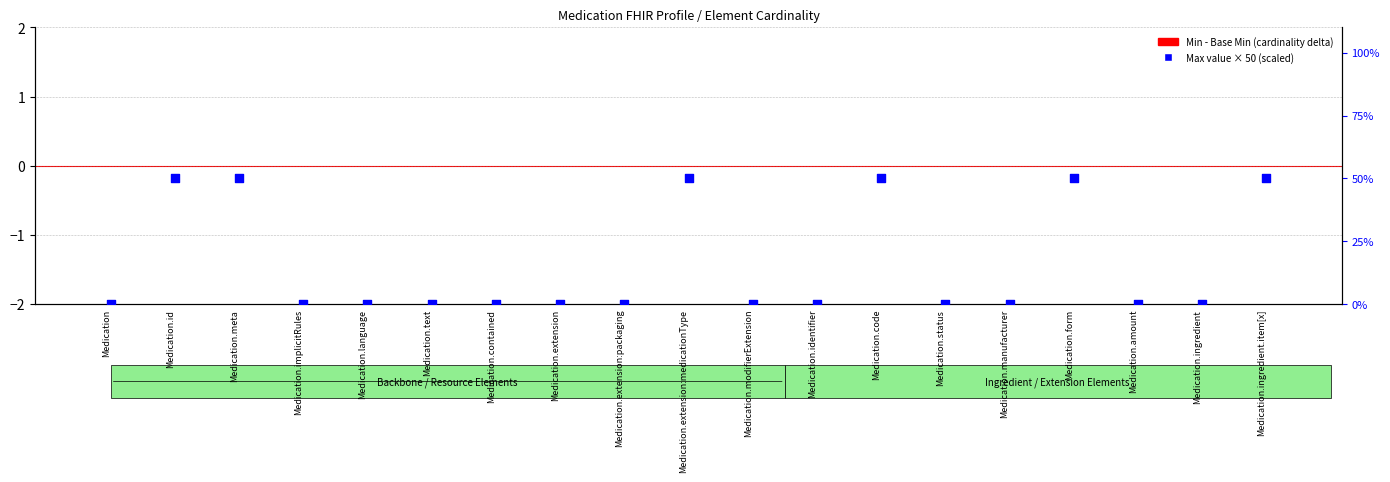

Which series has the widest spread of Y values?

Max value (scaled)